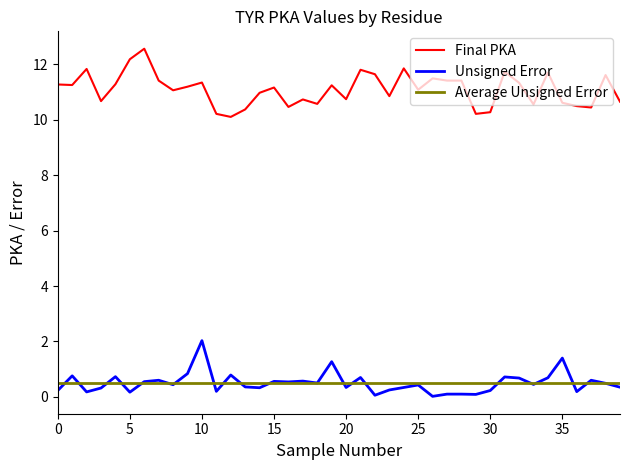

What is the maximum value shown in the chart?

12.6